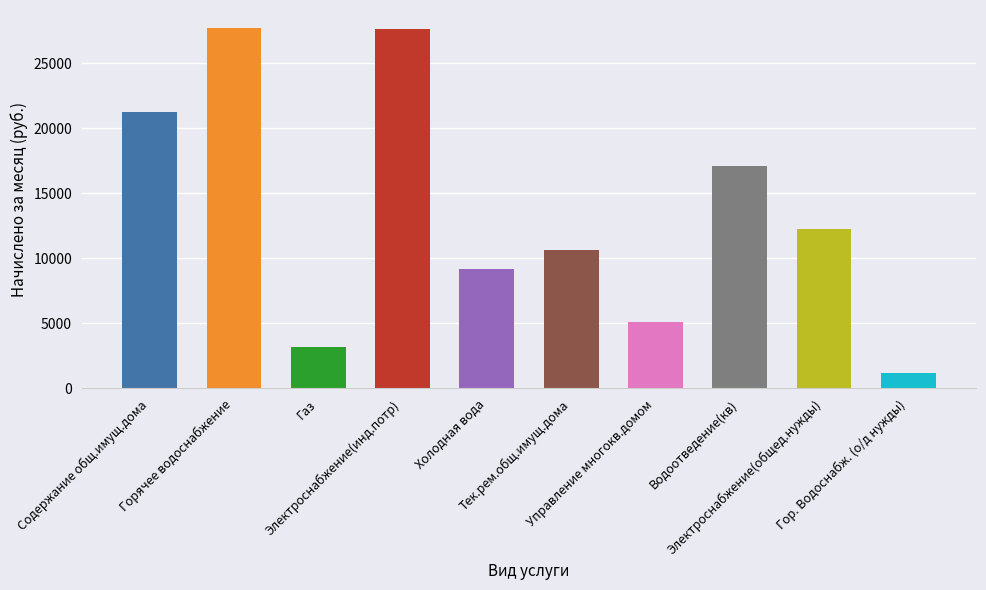

Where is the data nearest to the value 14459?

Электроснабжение(общед.нужды)